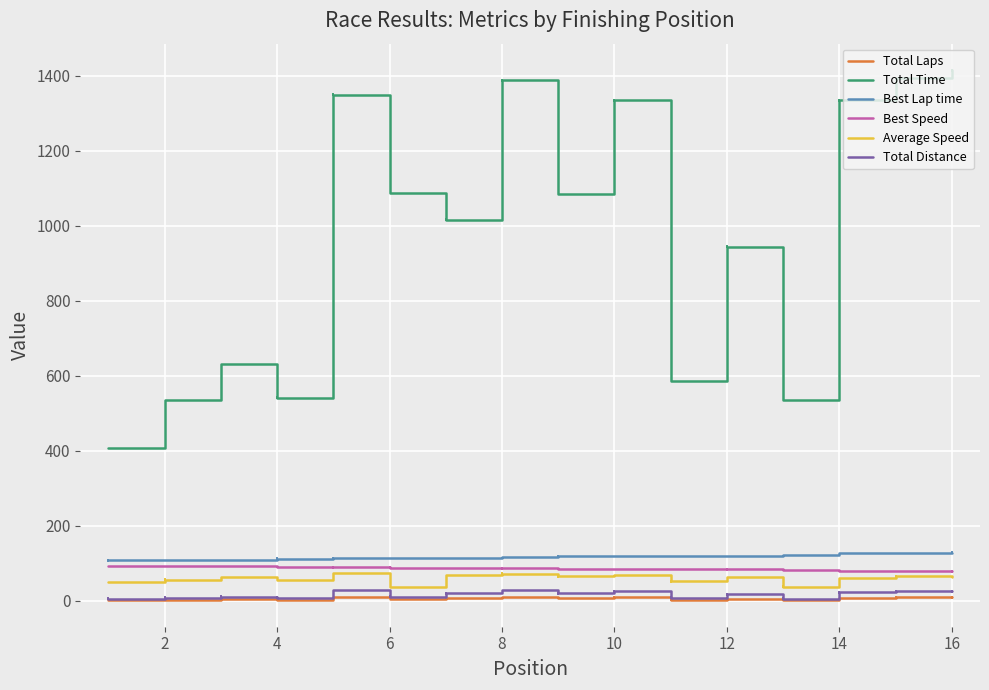

What is the difference between the second highest and second lowest values in the Total Laps series?

8.0